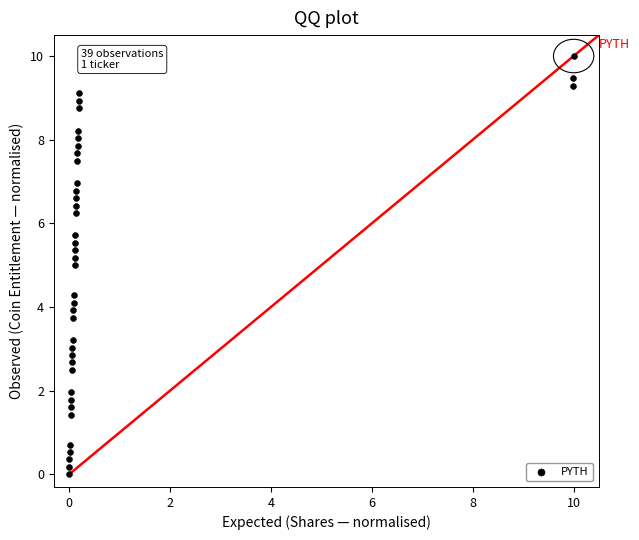

What is the range of X values (max minus min)?

10.0